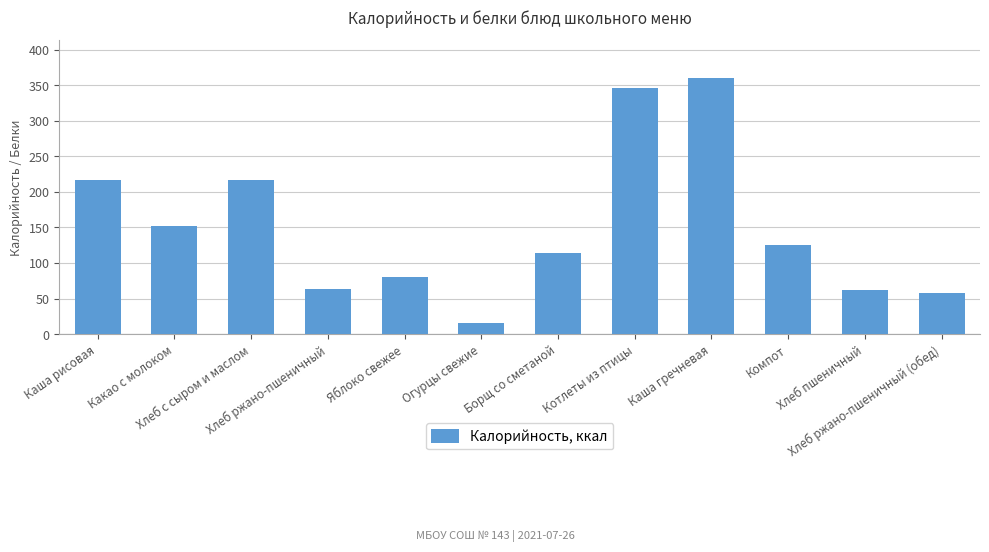

What is the label of the 4th bar from the right?

Каша гречневая